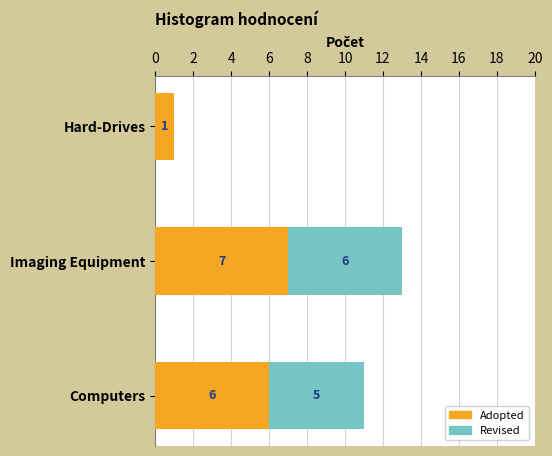

At which category is the sum across all series the highest?

Imaging Equipment